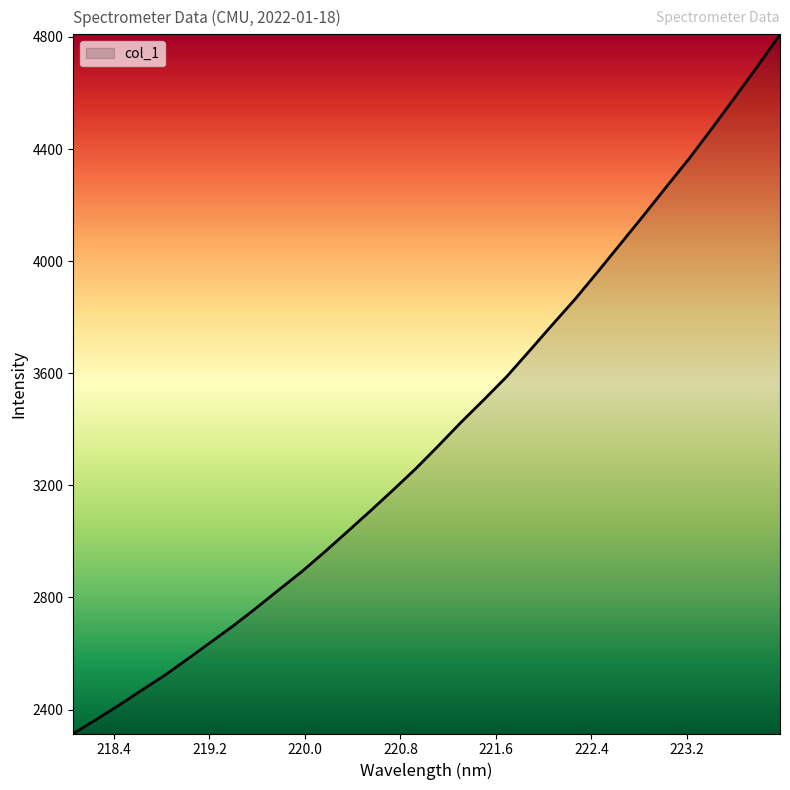

How many lines are shown in the chart?

1